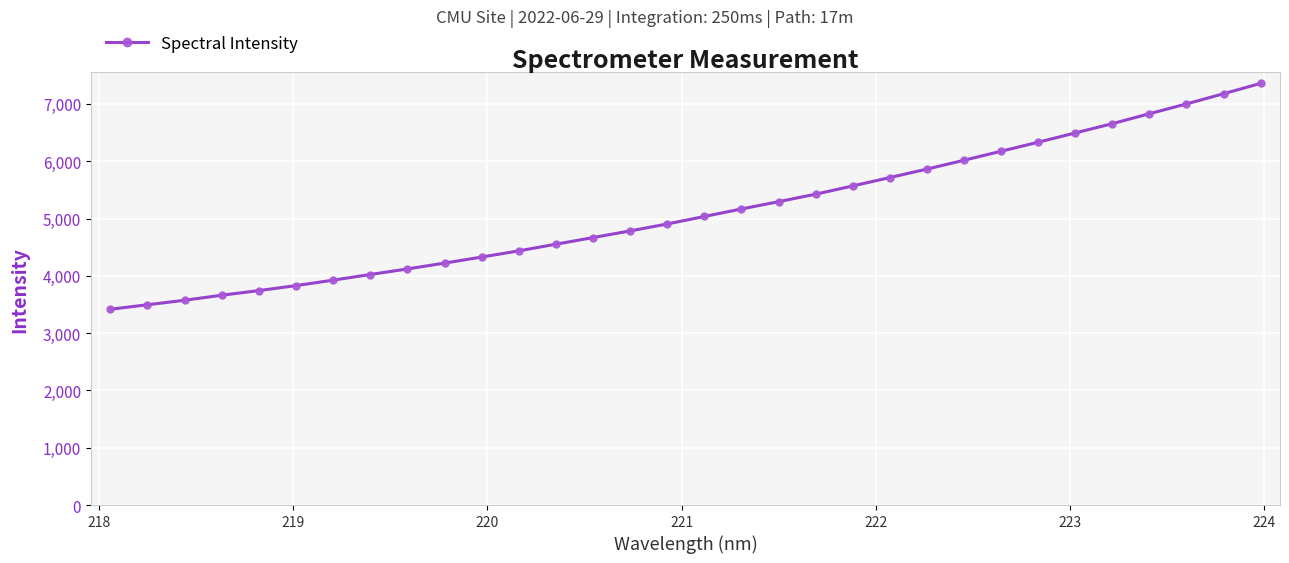

What is the minimum value shown in the chart?

3416.6